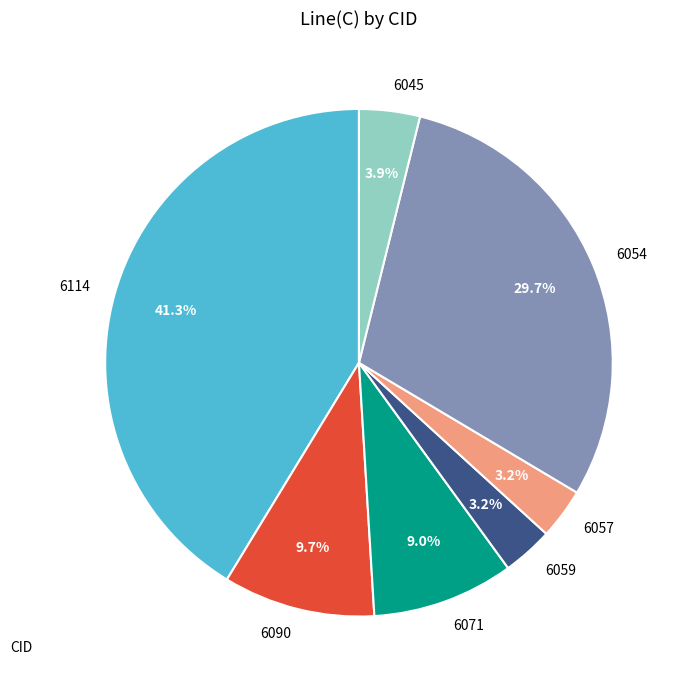

To the nearest percent, what is the difference between the 6054 and 6057 slice percentages?

26%